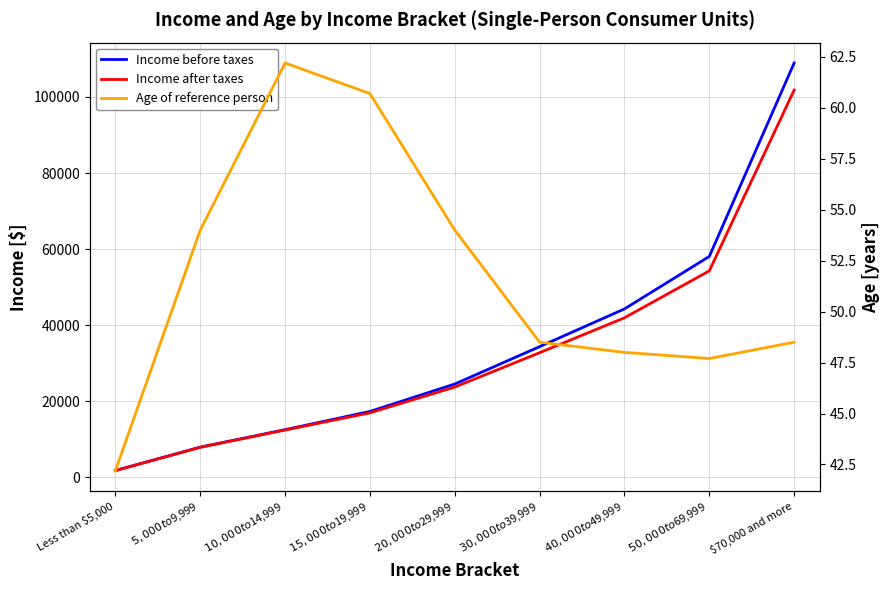

How many lines are shown in the chart?

3